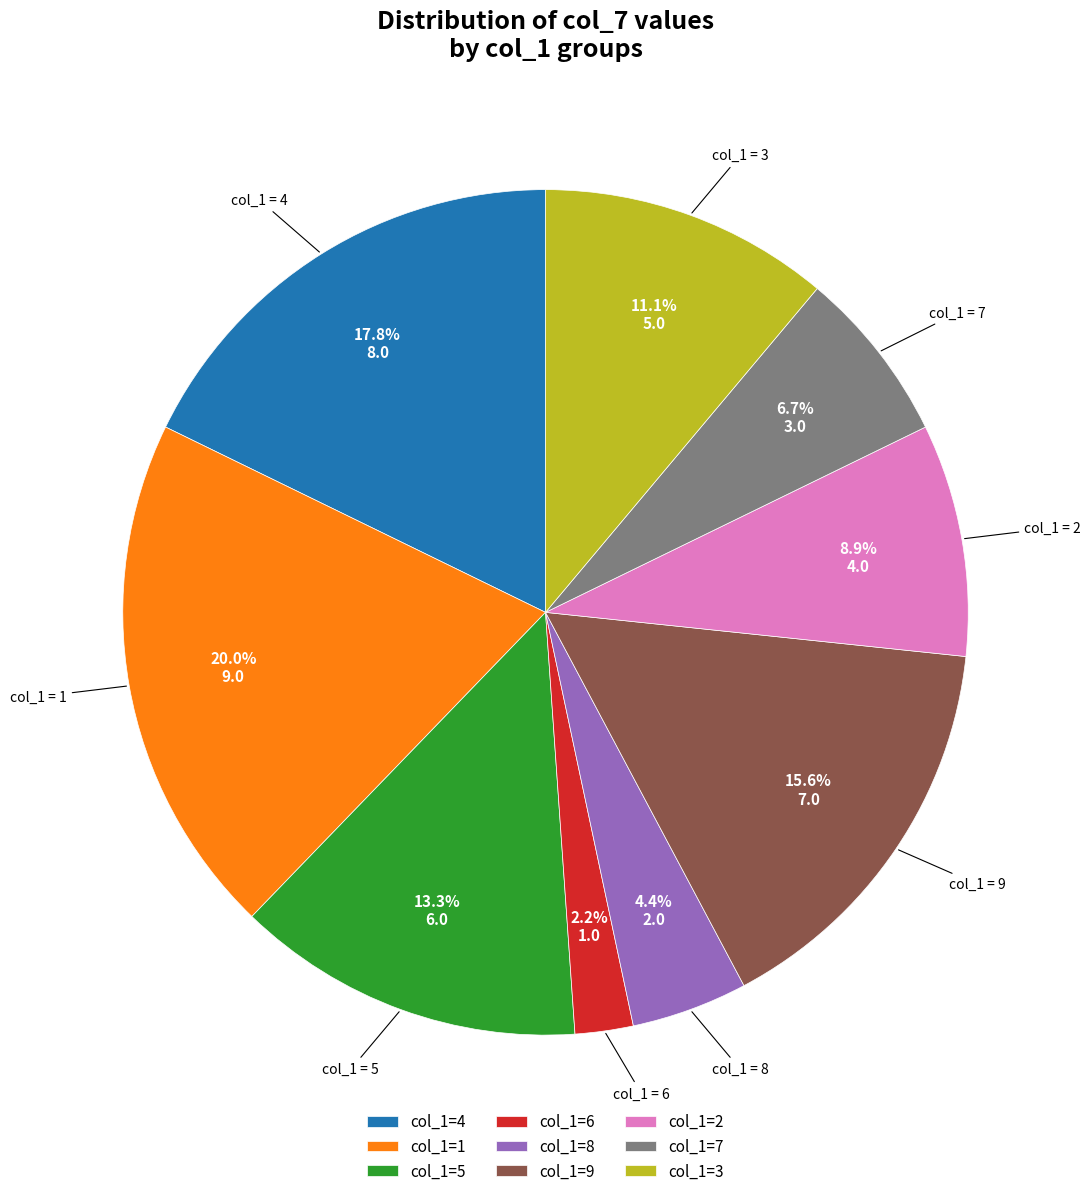

Count the number of slices in the pie.

9